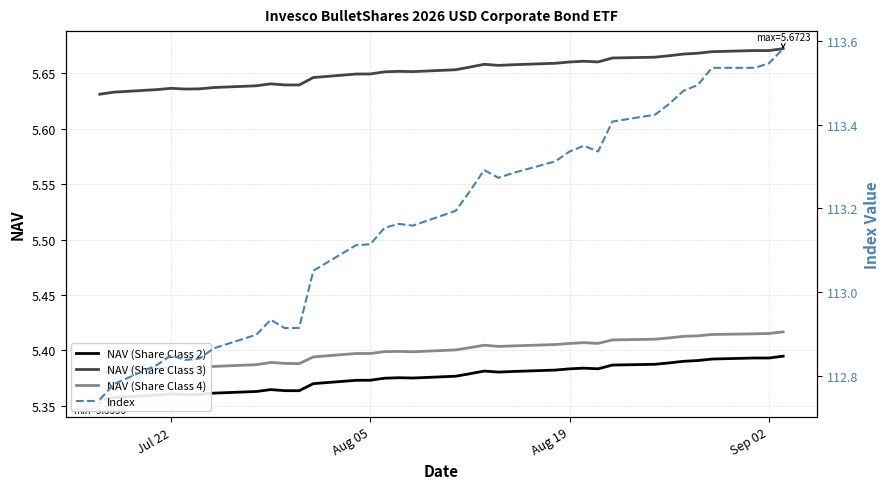

What are all the series names shown in the legend?

NAV (Share Class 2), NAV (Share Class 3), NAV (Share Class 4), Index